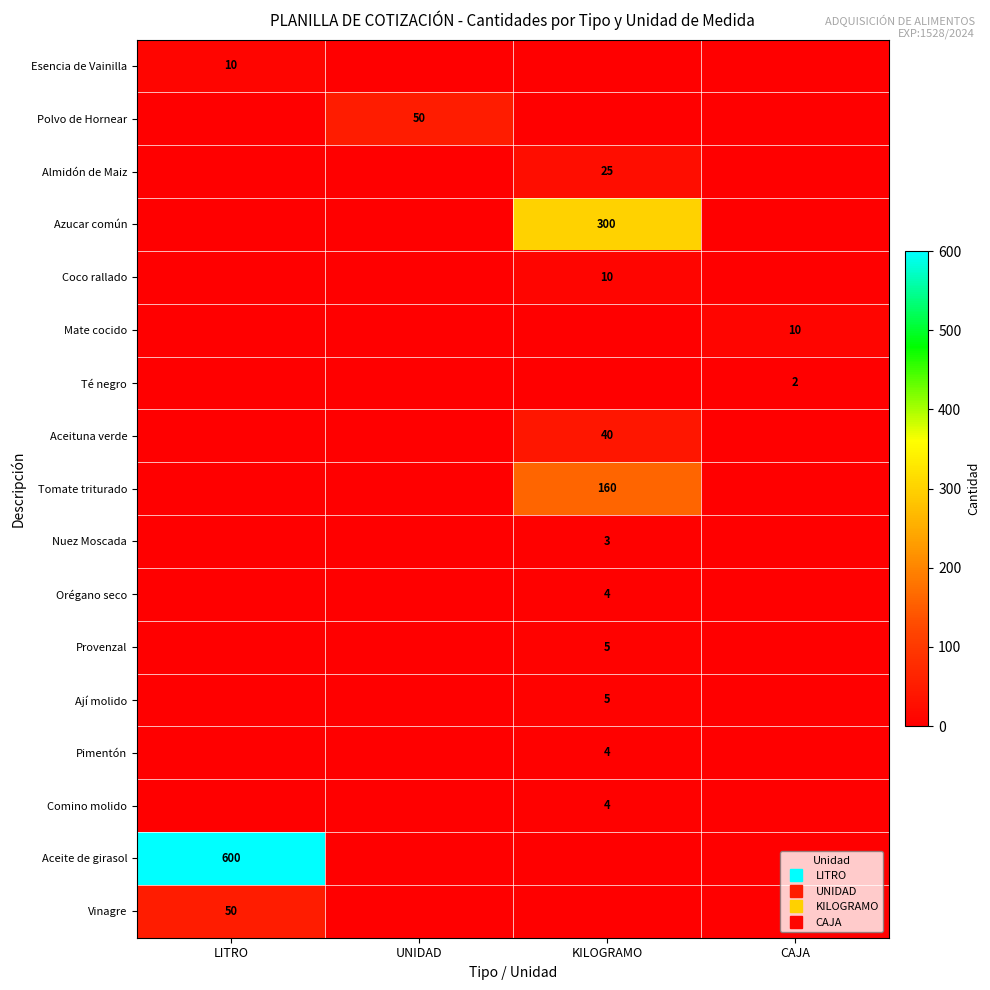

Rank the categories by Polvo de Hornear value from highest to lowest.

UNIDAD, LITRO, KILOGRAMO, CAJA